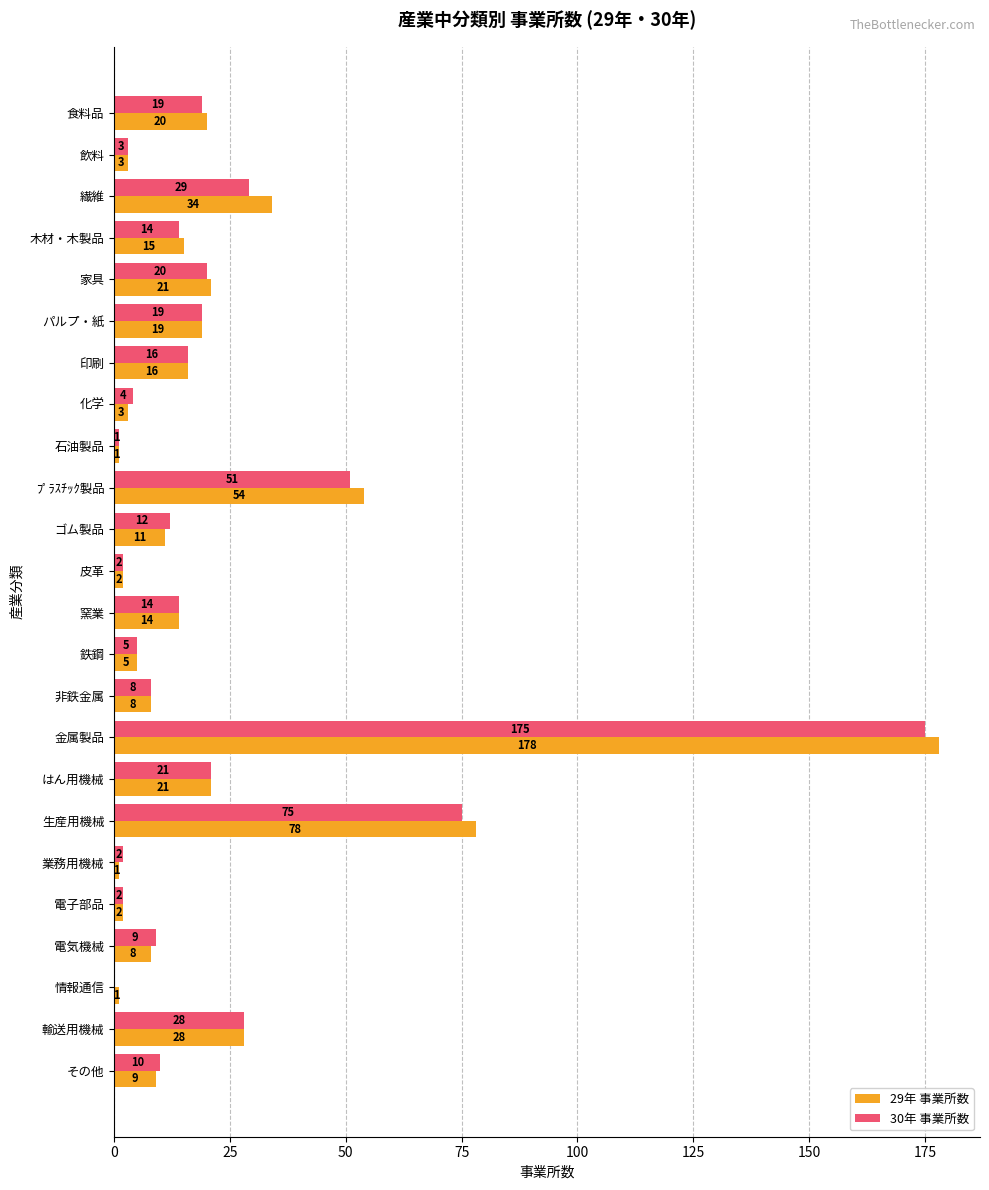

How many categories are shown in the chart?

24